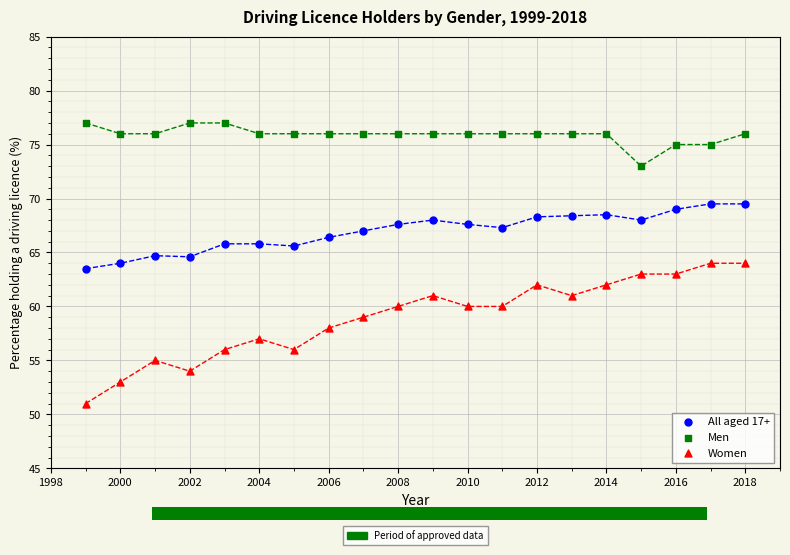

What is the X range (max minus min) for the scatter plot?

19.0